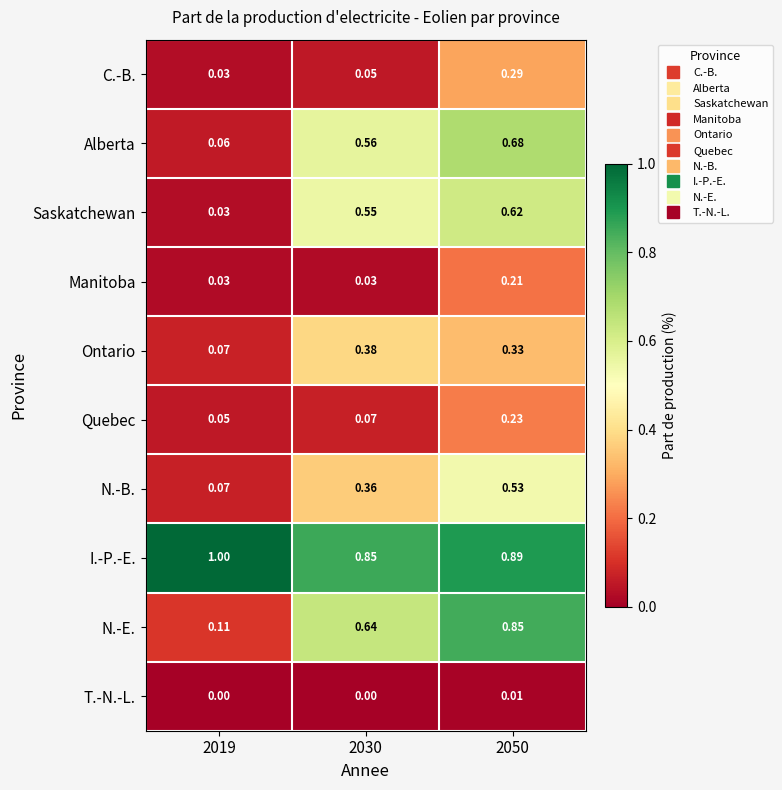

Which series has the largest total across all categories?

I.-P.-E.